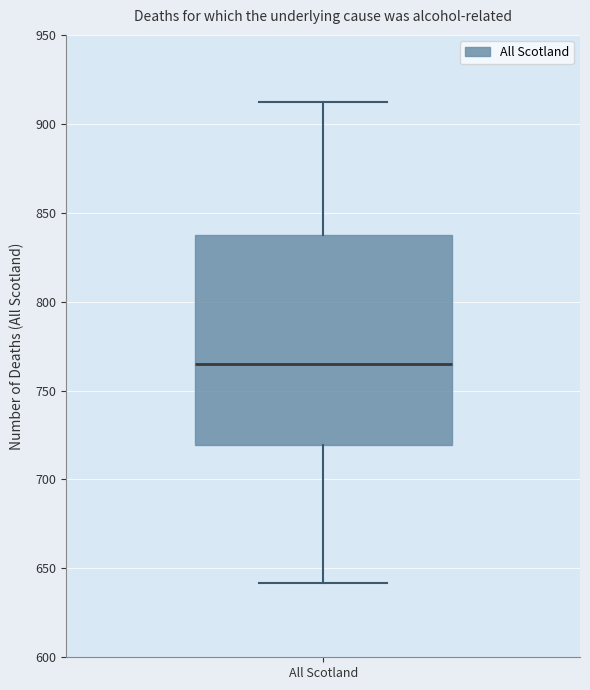

Where does the median line of the box for All Scotland sit on the y-axis? The values are not printed on the chart, so give them approximately, as read against the axis.

765